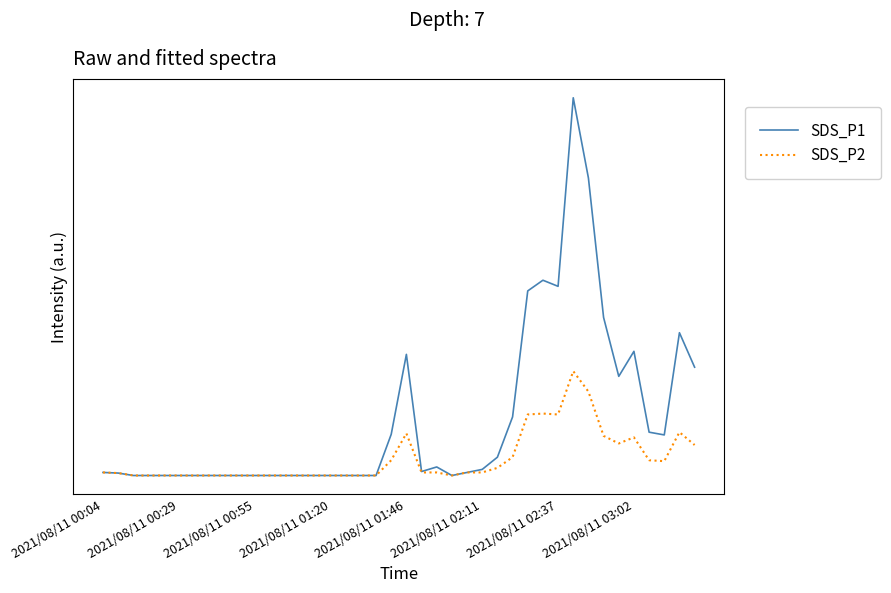

What are all the series names shown in the legend?

SDS_P1, SDS_P2